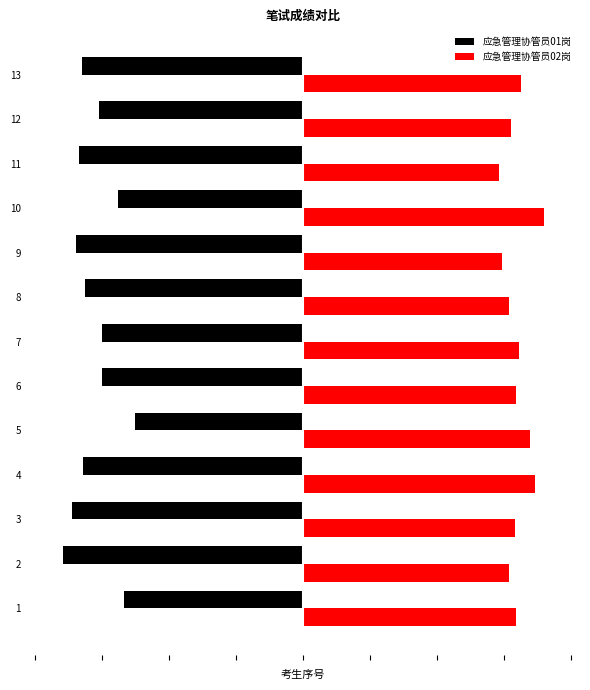

What are all the series names shown in the legend?

应急管理协管员01岗, 应急管理协管员02岗